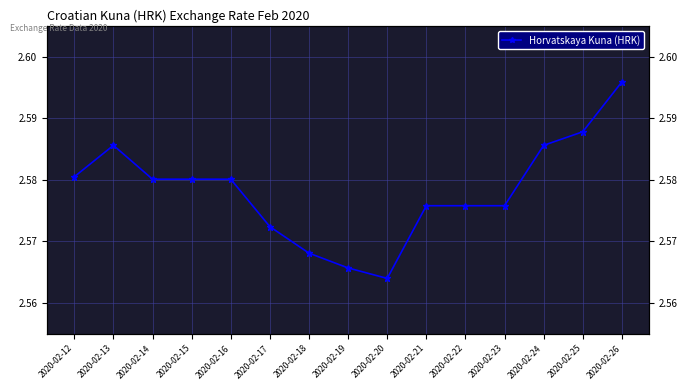

At which category does the data reach its first local valley?

2020-02-20